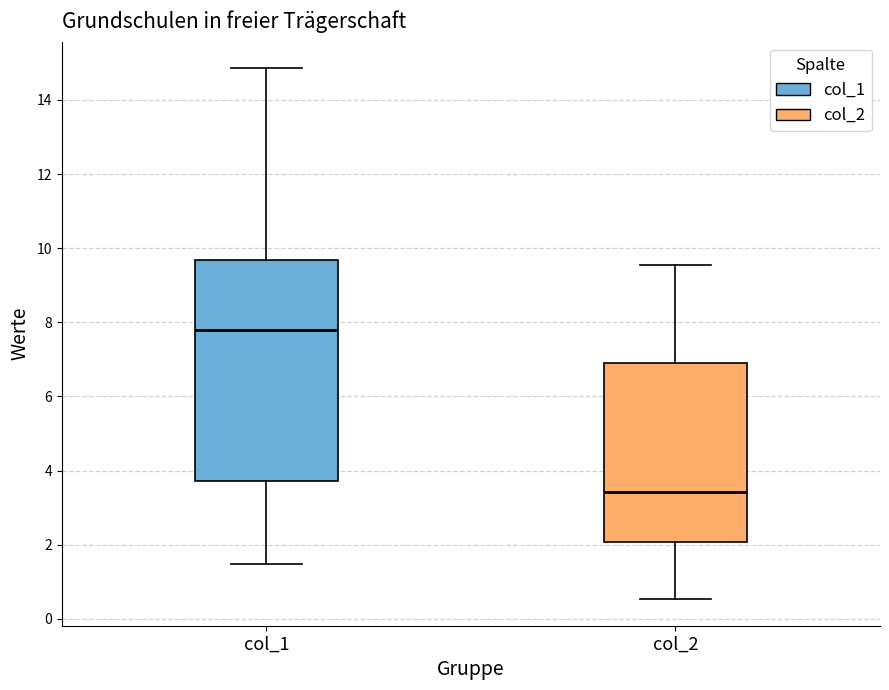

Where does the median line of the box for col_2 sit on the y-axis? The values are not printed on the chart, so give them approximately, as read against the axis.

3.4